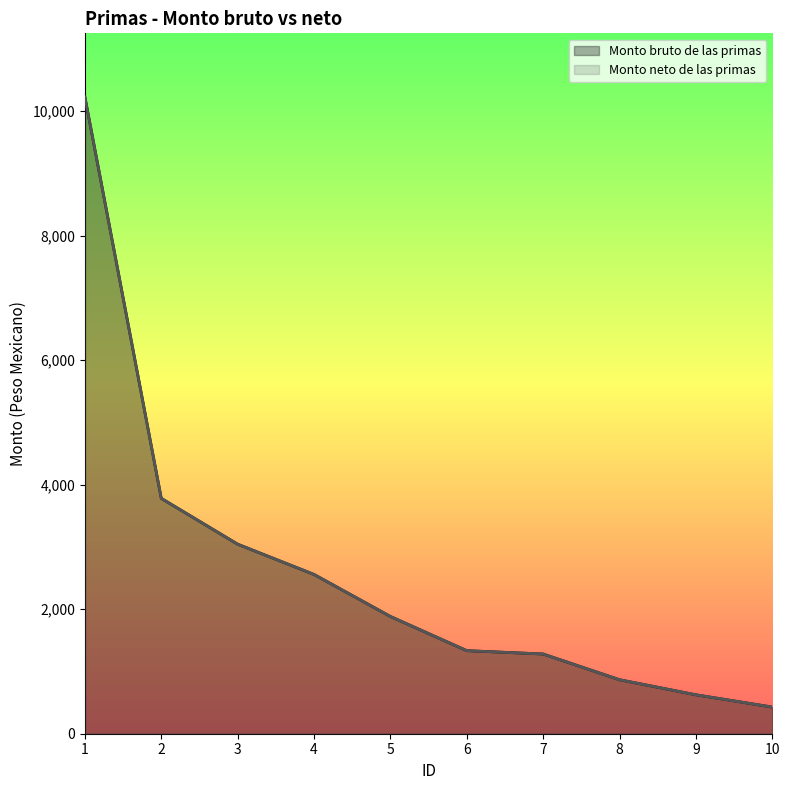

Reading left to right, transcribe all the data shown in this chart.

Monto bruto de las primas: 10226	3780	3044	2558	1883	1334	1280	867	625	428
Monto neto de las primas: 10226	3780	3044	2558	1883	1334	1280	867	625	428